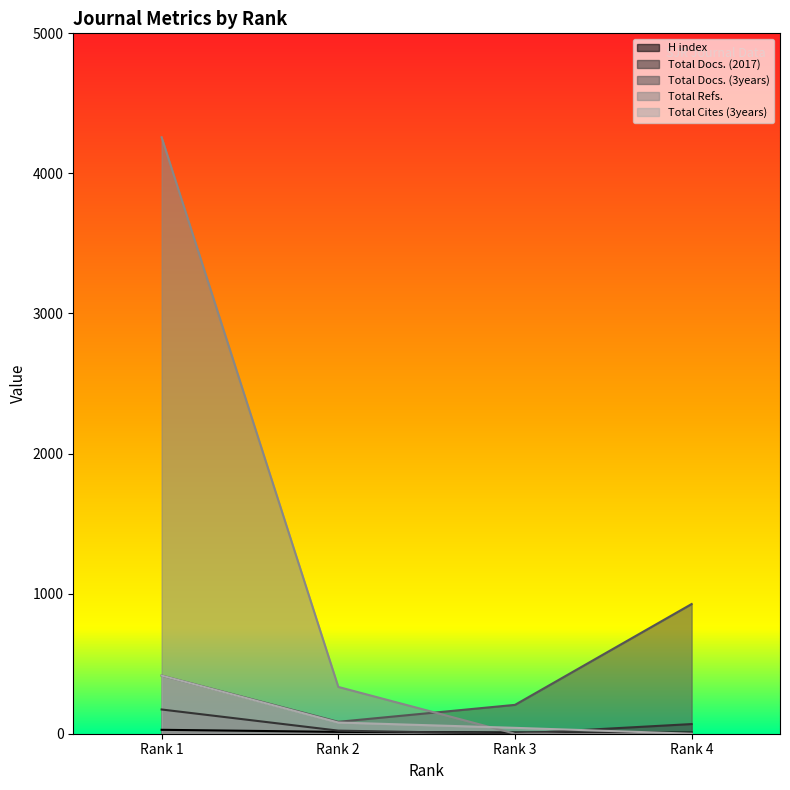

Is it true that Total Refs. equals 530 at Rank 2?

False